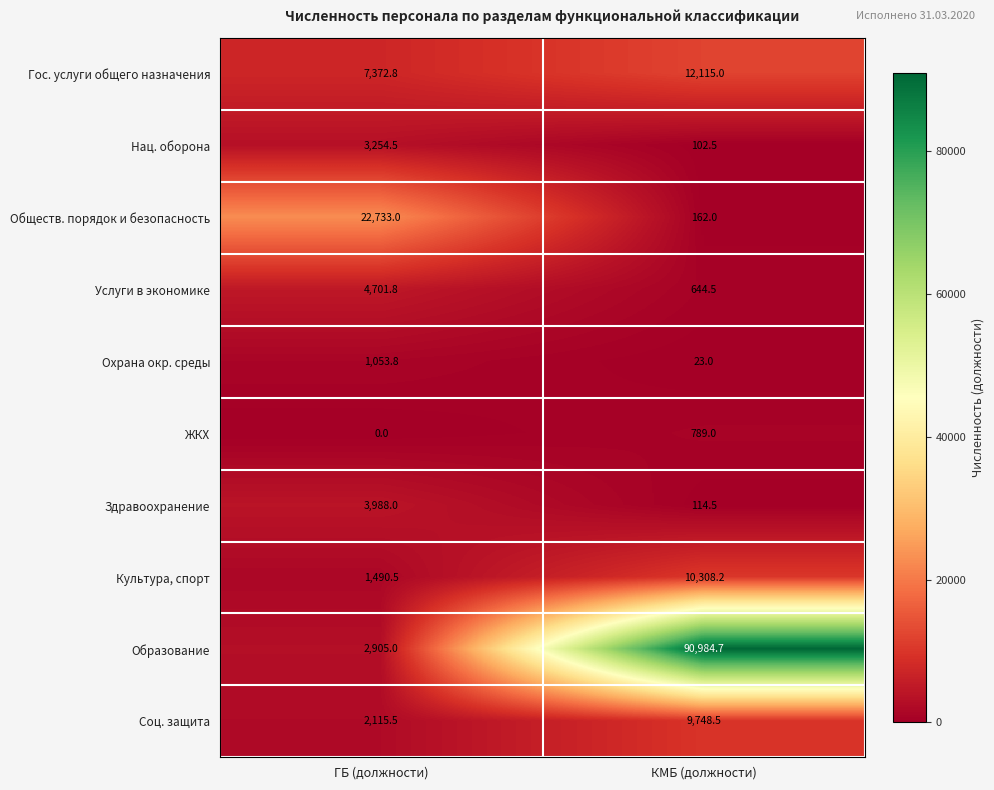

True or false: Здравоохранение has a value of 114.5 at КМБ (должности).

True